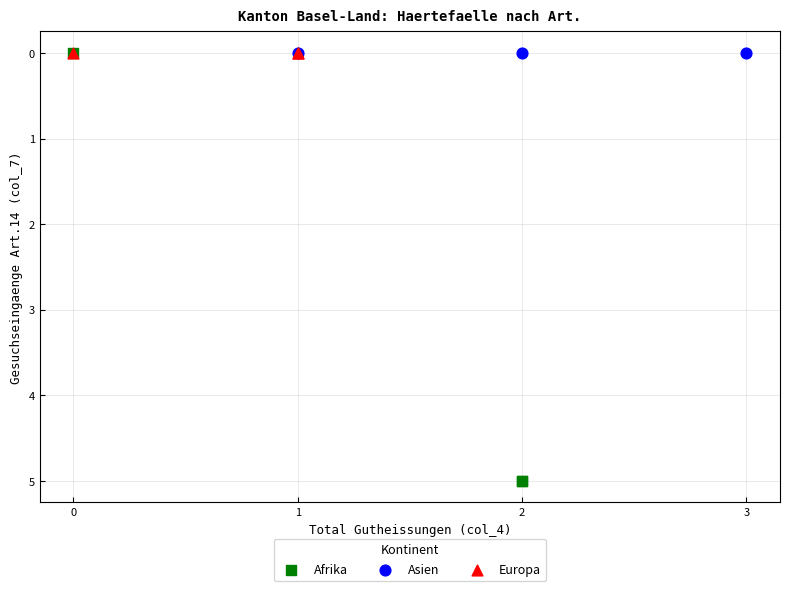

Which series reaches the maximum Y coordinate?

Afrika